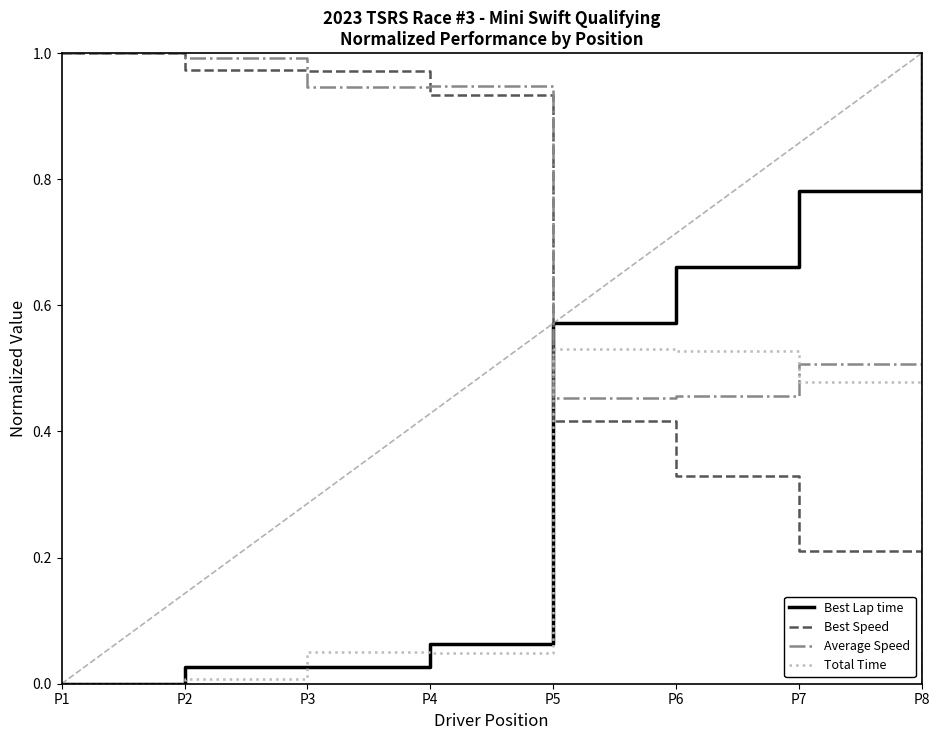

At which label does Average Speed reach its minimum?

P8